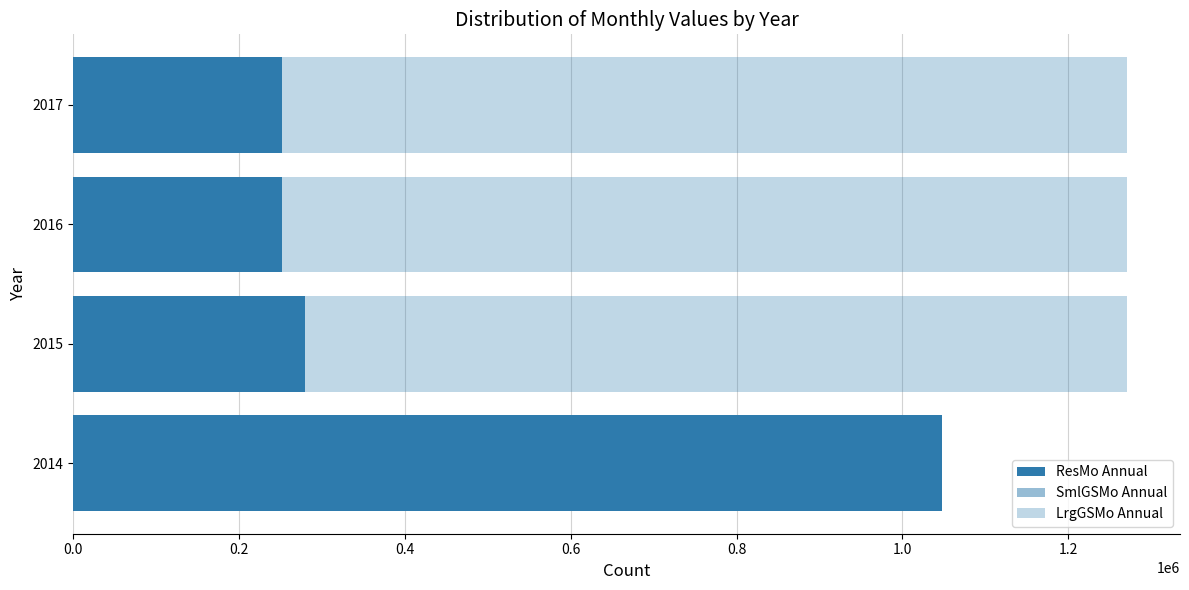

At 2015, list the series in order from smallest to largest.

SmlGSMo Annual, ResMo Annual, LrgGSMo Annual